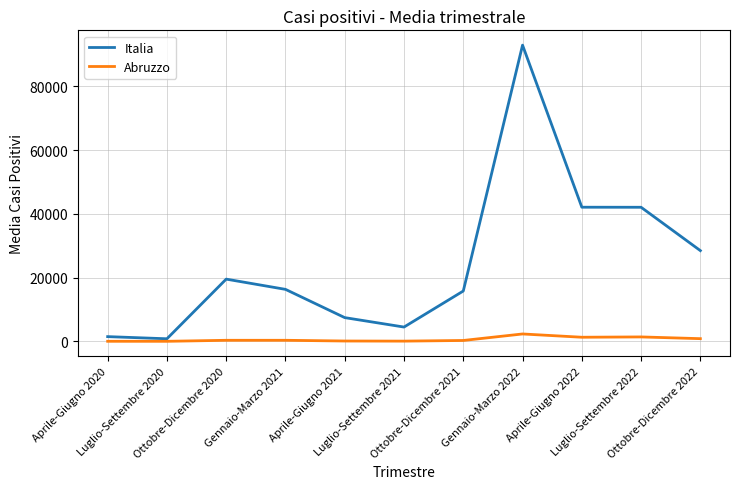

What is the difference between the maximum and minimum values in the Italia series?

92106.1